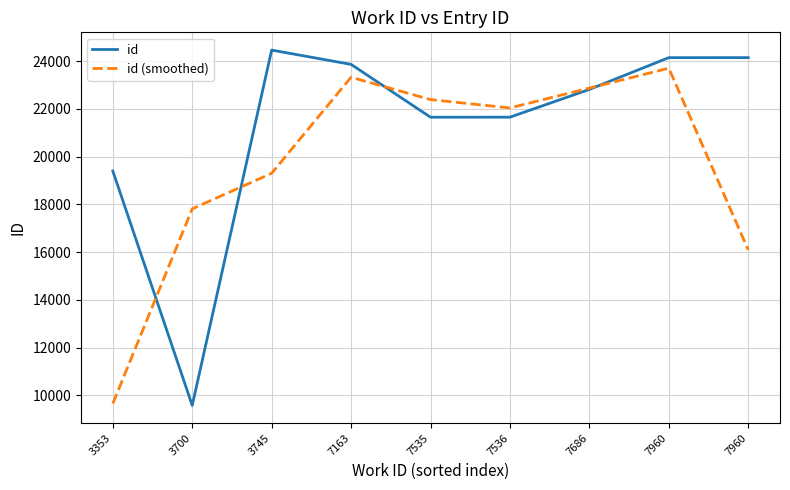

What are all the series names shown in the legend?

id, id (smoothed)